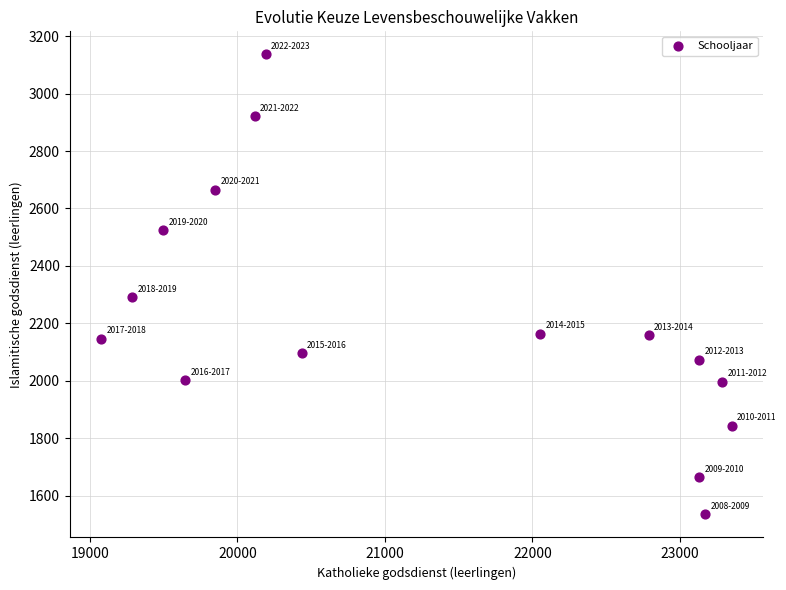

What is the range of X values (max minus min)?

4274